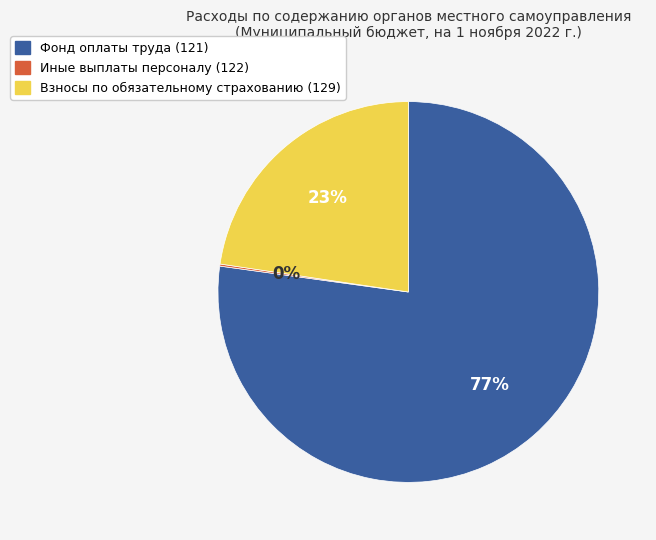

What is the largest slice in the pie chart?

Фонд оплаты труда (121)